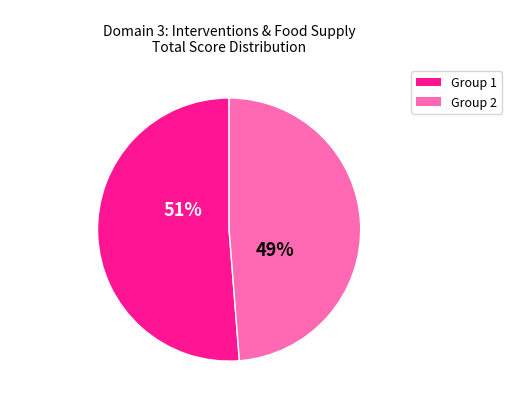

To the nearest percent, what is the difference between the largest and smallest slice percentages?

2%